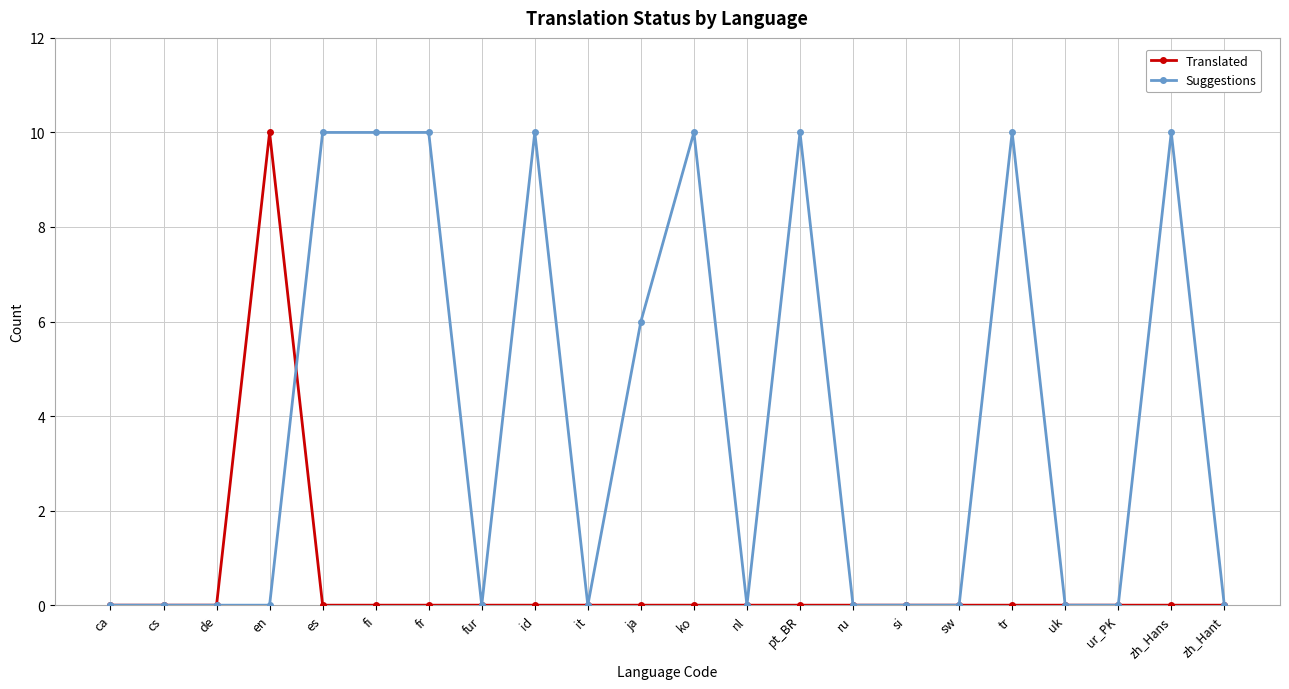

What is the maximum value shown in the chart?

10